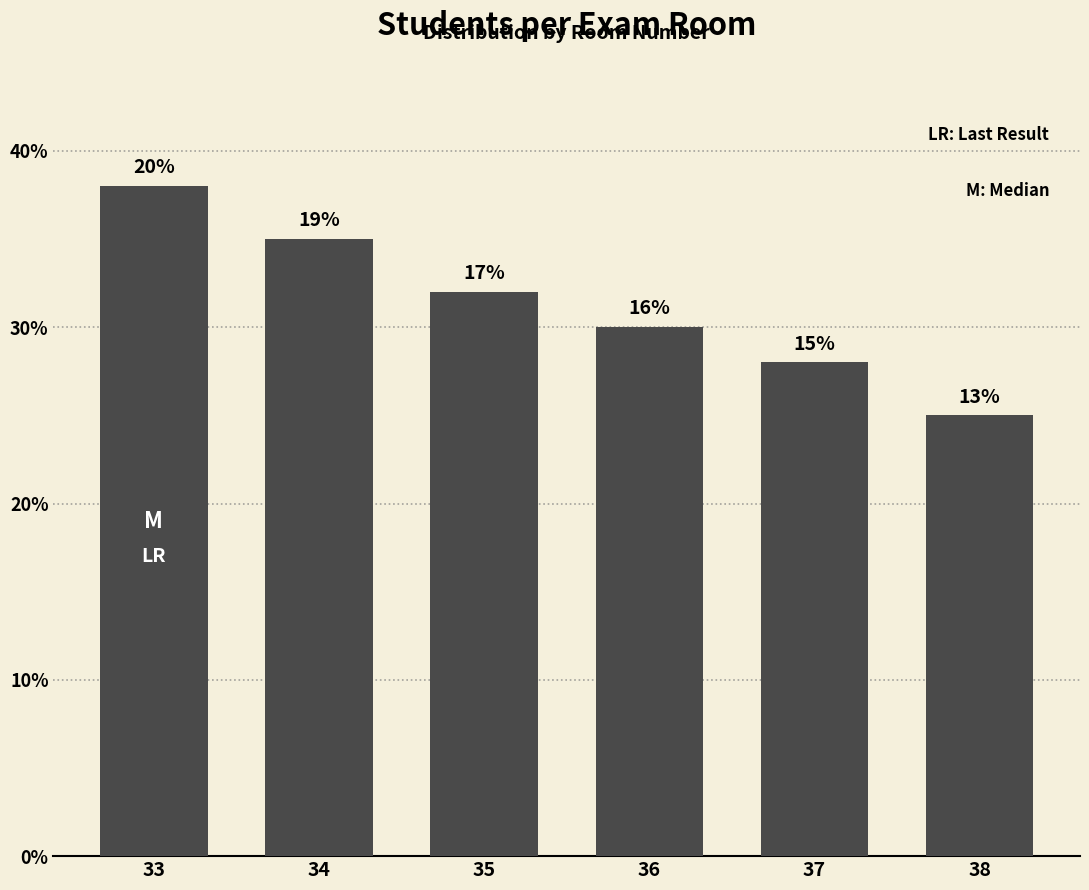

How many bars are there in total?

6